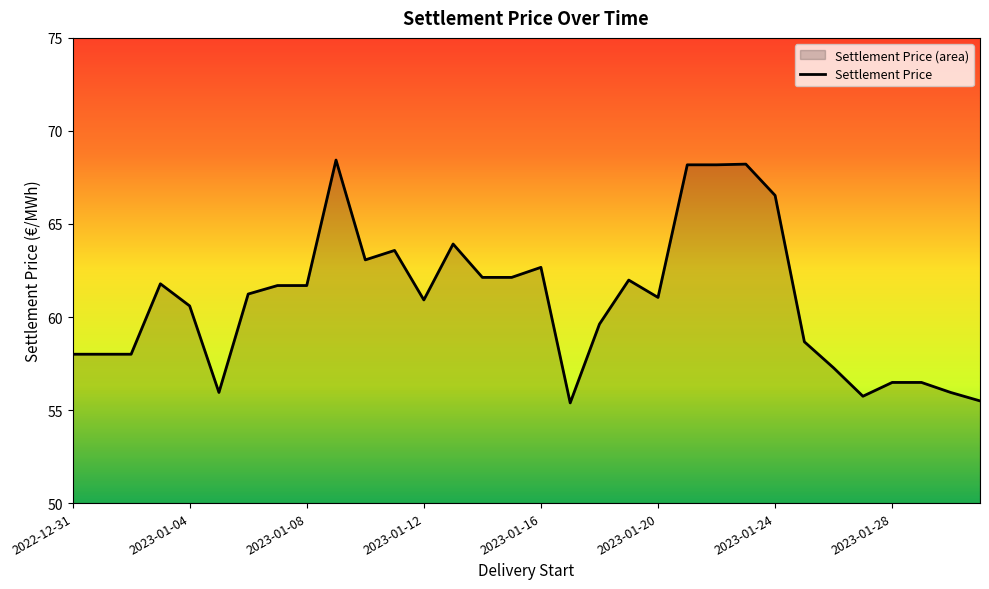

What is the difference between the values at 2023-01-06 and 2023-01-14?

0.9